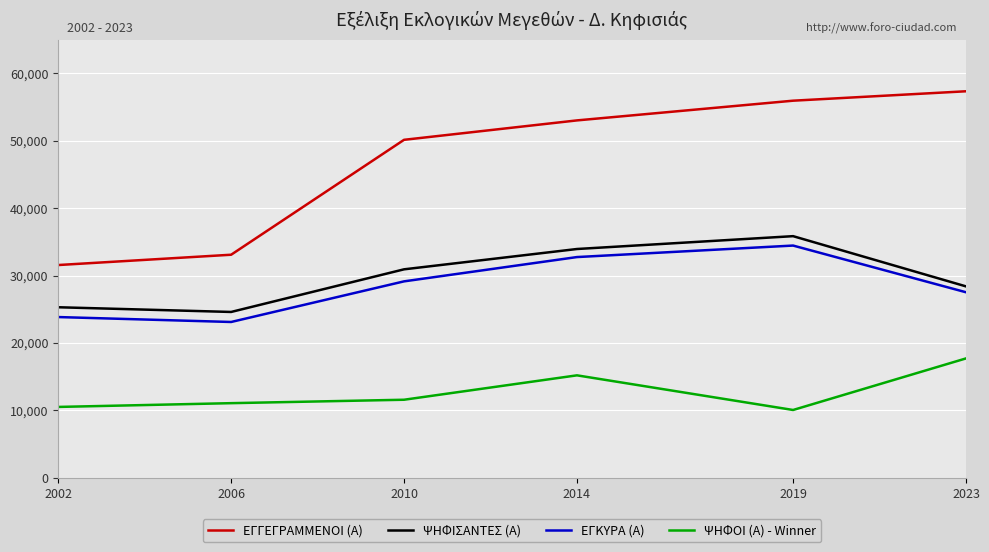

What is the total value across all series at 2010?

121778